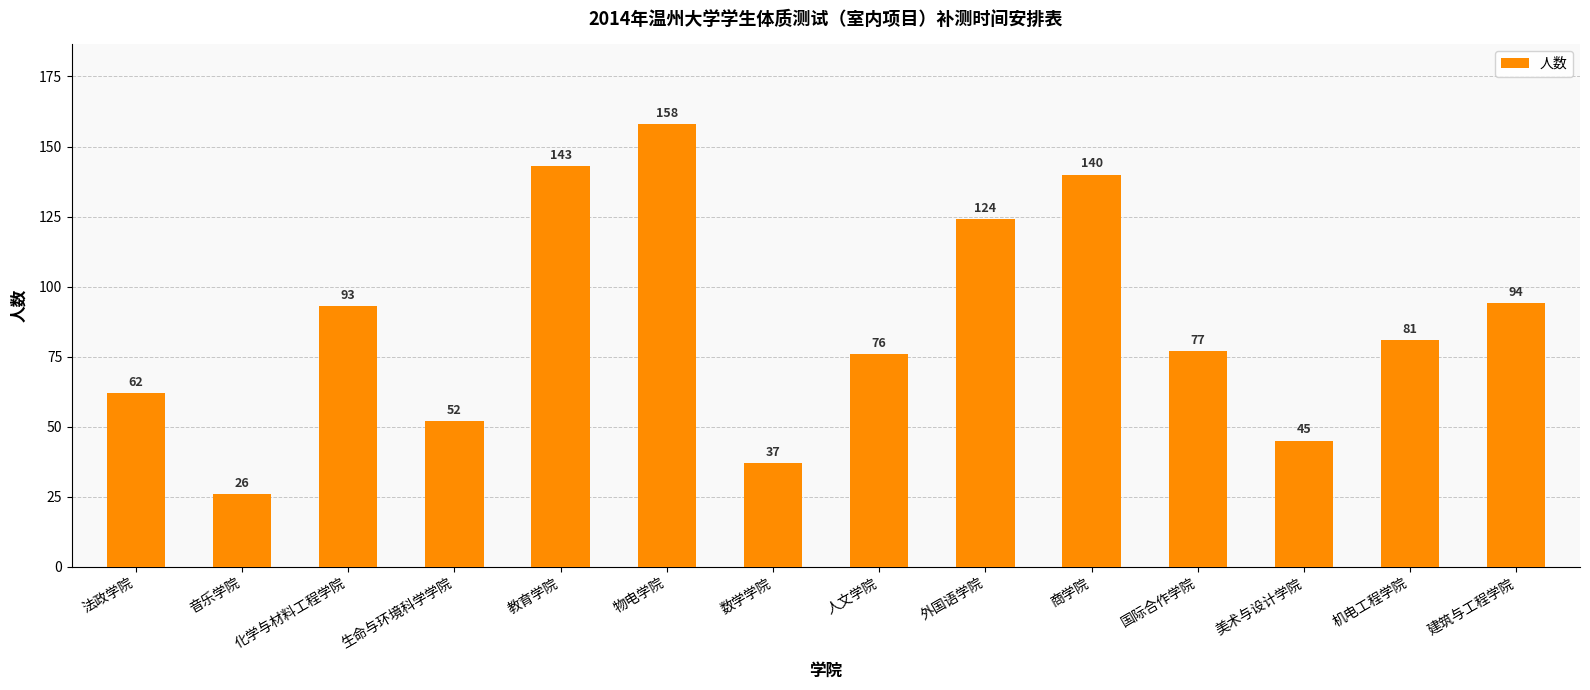

What is the change in value from 美术与设计学院 to 建筑与工程学院?

+49